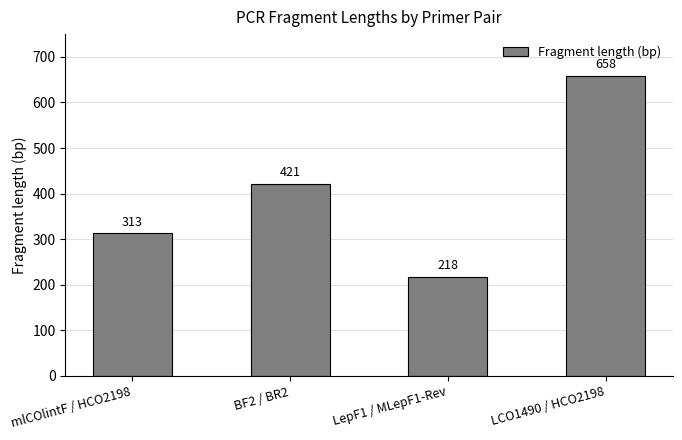

How many series are shown in this chart?

1